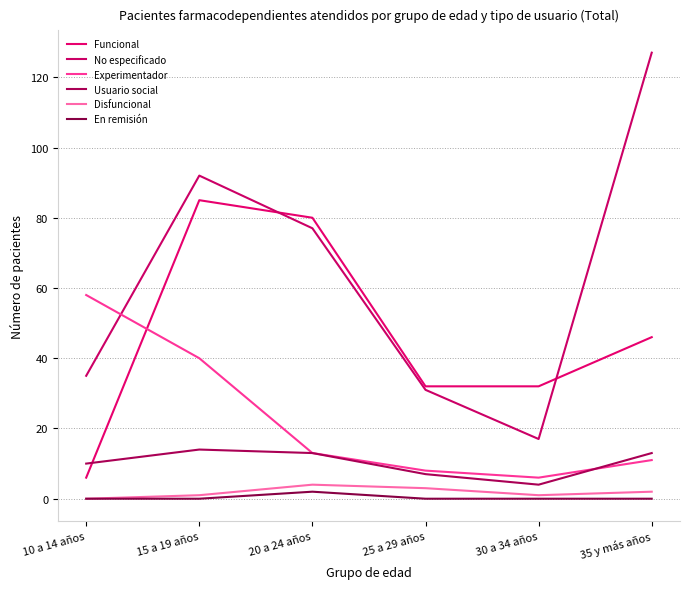

What is the value of the No especificado point at the 1st from the left?

35